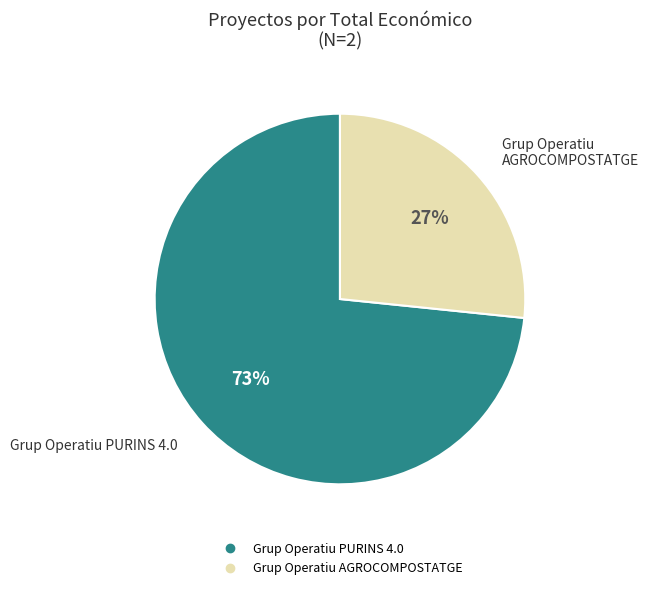

What is the largest slice in the pie chart?

Grup Operatiu PURINS 4.0